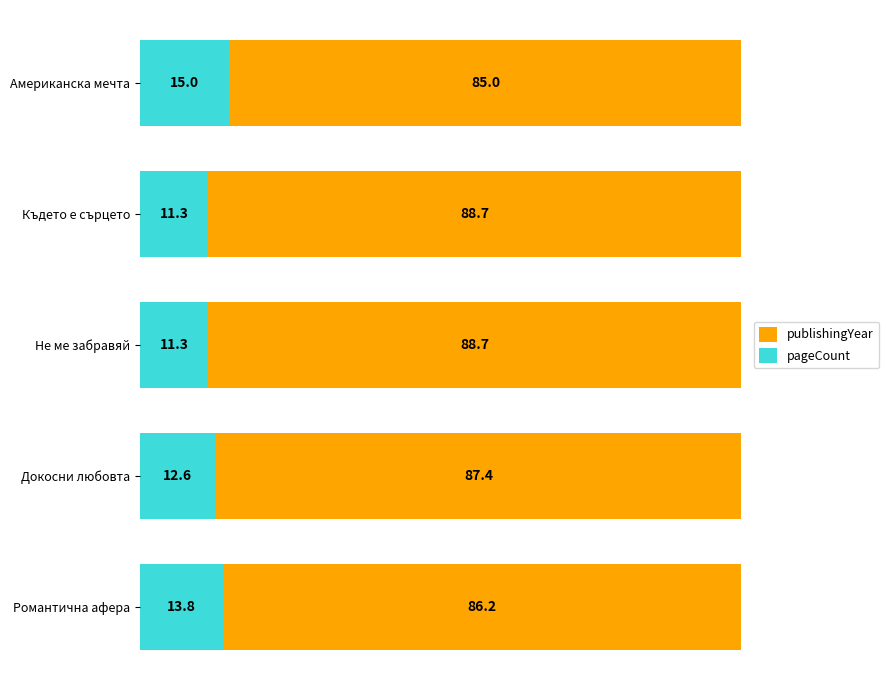

What are all the series names shown in the legend?

publishingYear, pageCount